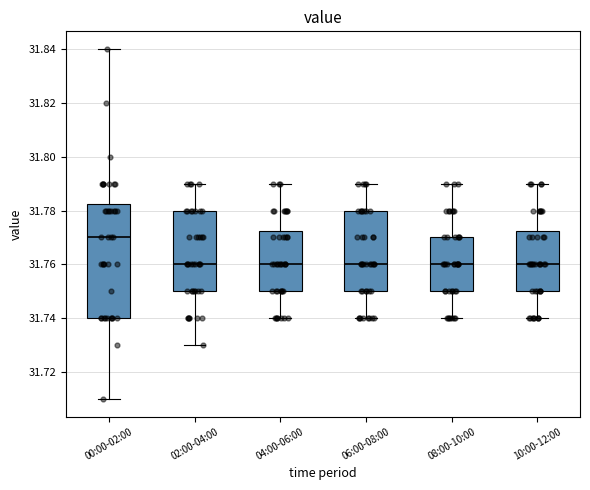

Where does the upper whisker of the box for 00:00-02:00 end on the y-axis? The values are not printed on the chart, so give them approximately, as read against the axis.

31.840